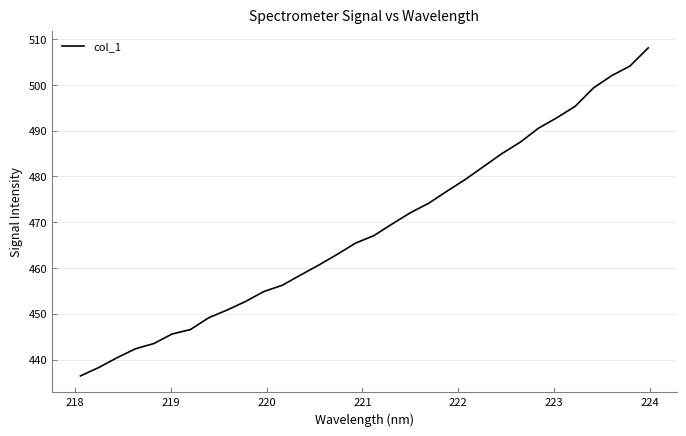

How many lines are shown in the chart?

1